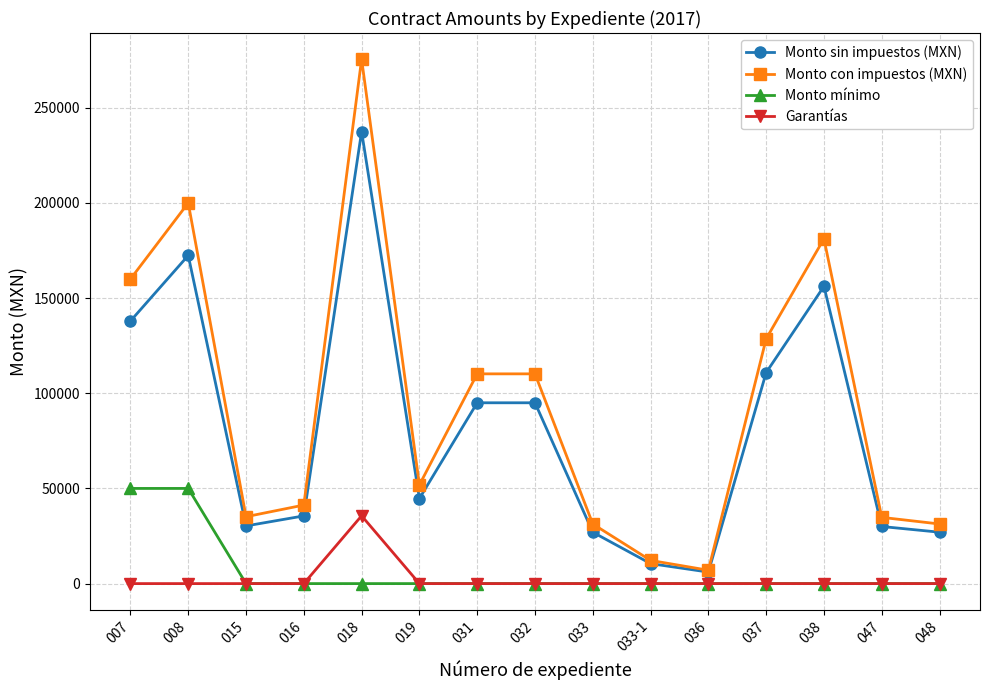

True or false: Monto sin impuestos (MXN) has more than 1 points higher than both neighbors.

True